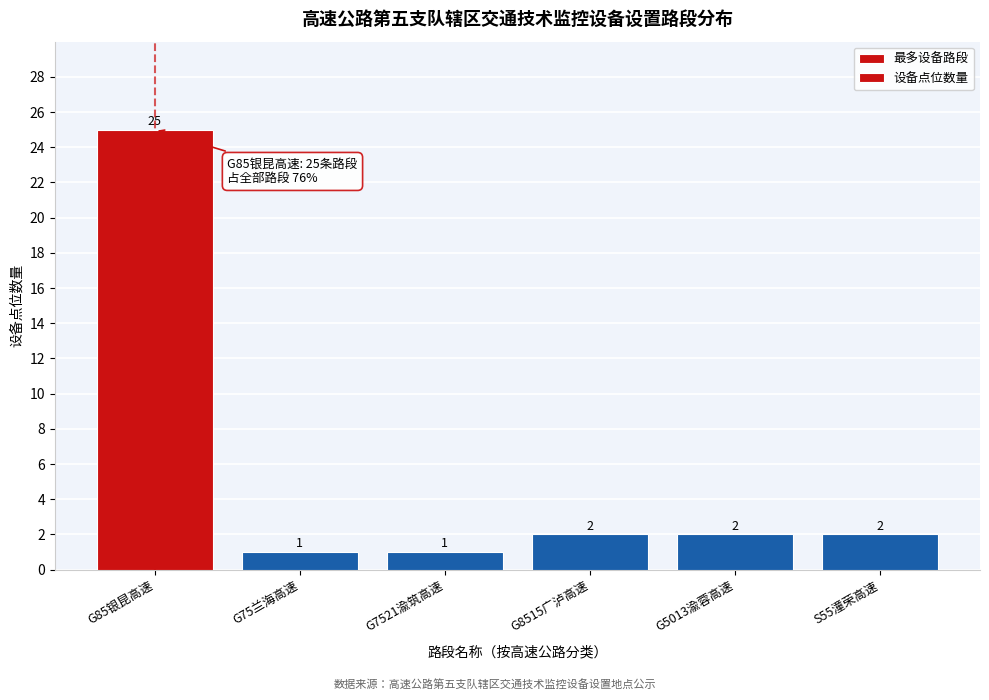

Reading left to right, what are all the values shown in this chart?

G85银昆高速=25	G75兰海高速=1	G7521渝筑高速=1	G8515广泸高速=2	G5013渝蓉高速=2	S55潼荣高速=2